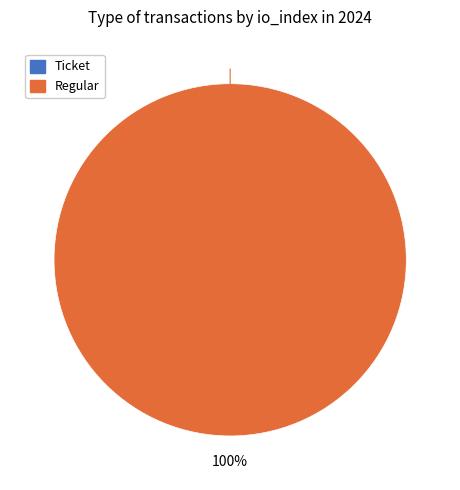

To the nearest percent, what is the difference between the largest and smallest slice percentages?

100%